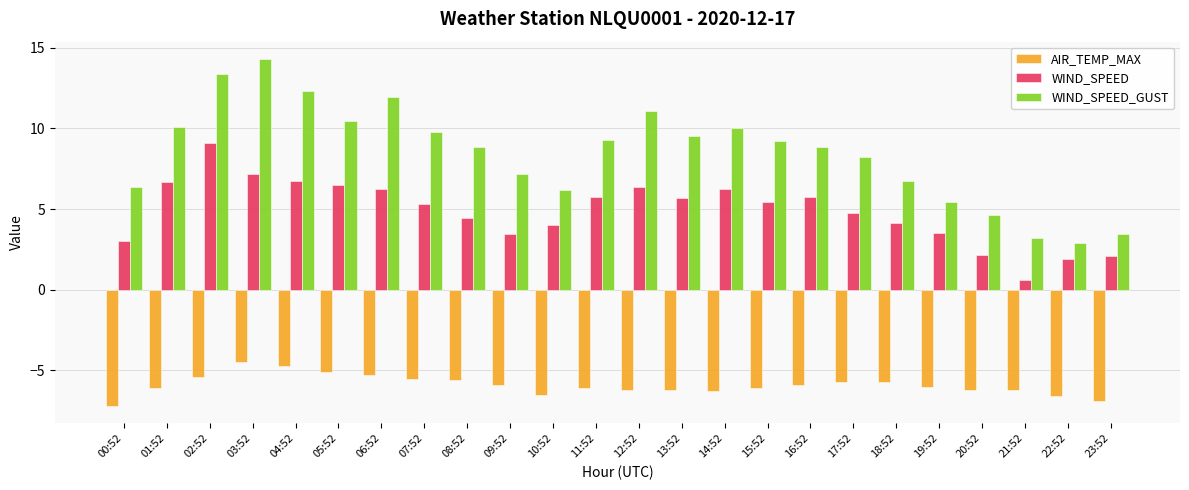

What is the total value across all series at 08:52?

7.7